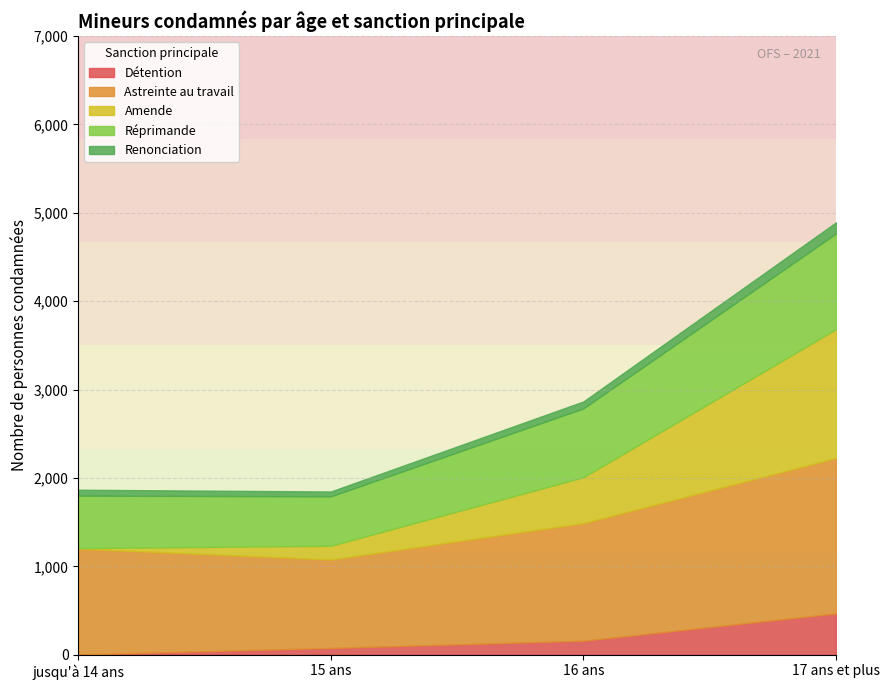

At which category is the sum across all series the highest?

17 ans et plus